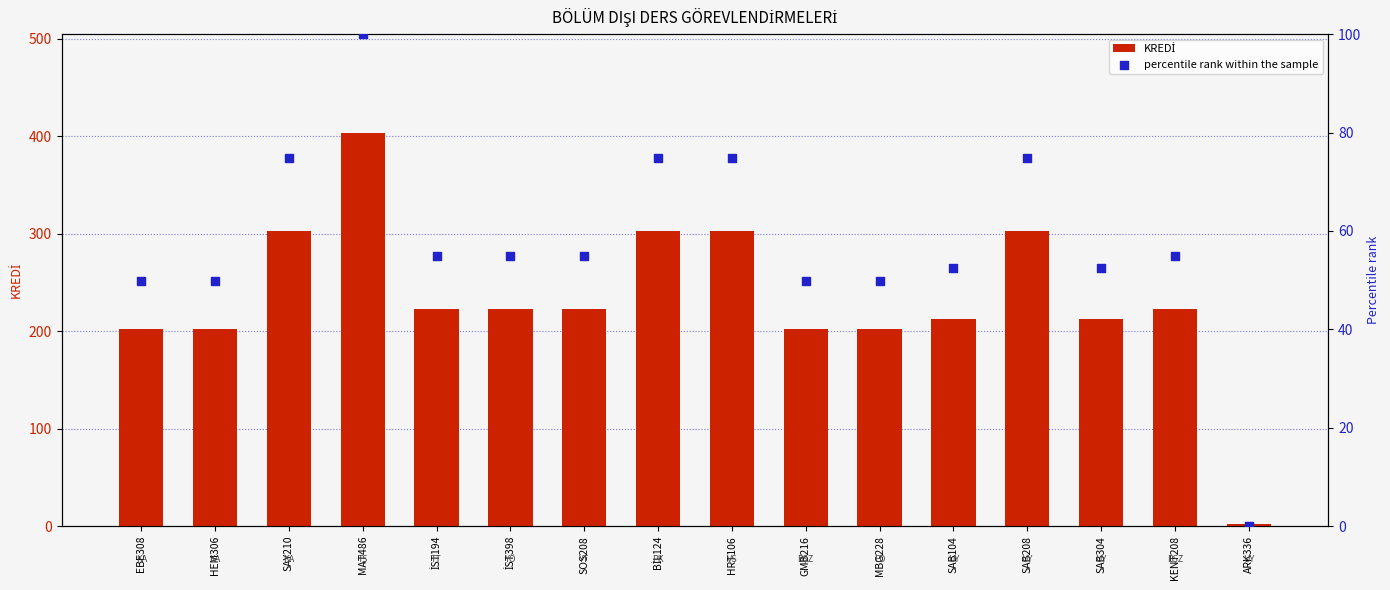

Which series contains the lowest Y value?

percentile rank within the sample